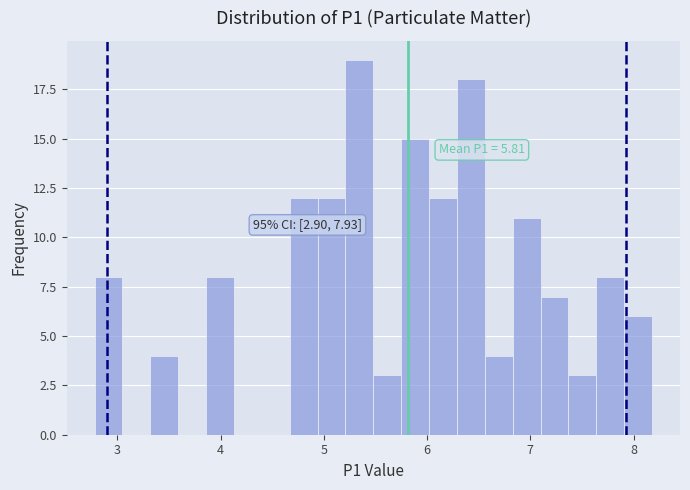

Read against the x-axis, roughly where is the centre of the tallest bar?

5.3